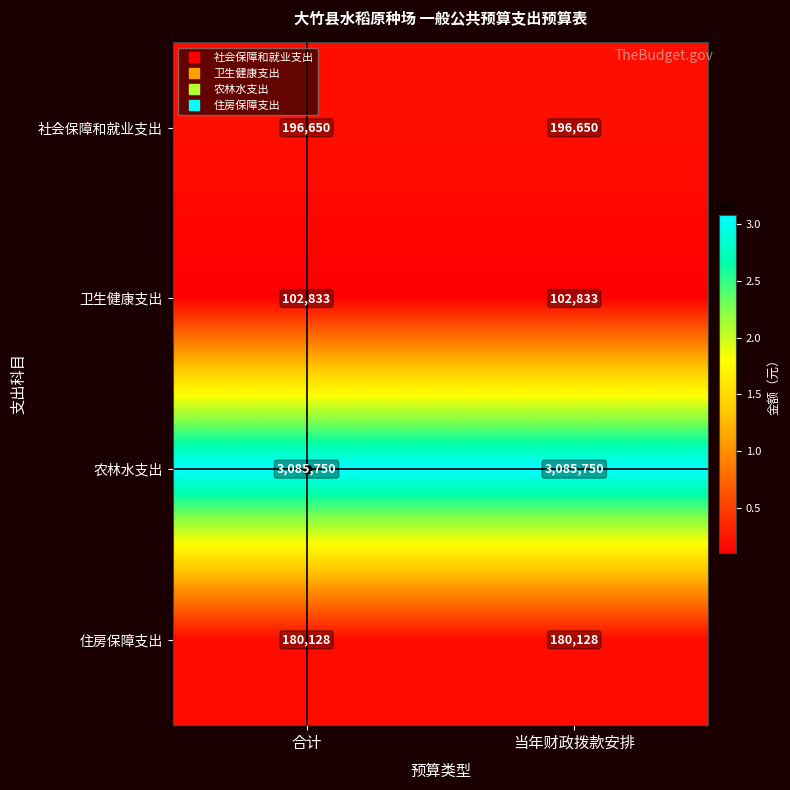

What is the difference between the highest and lowest values at 合计?

2982917